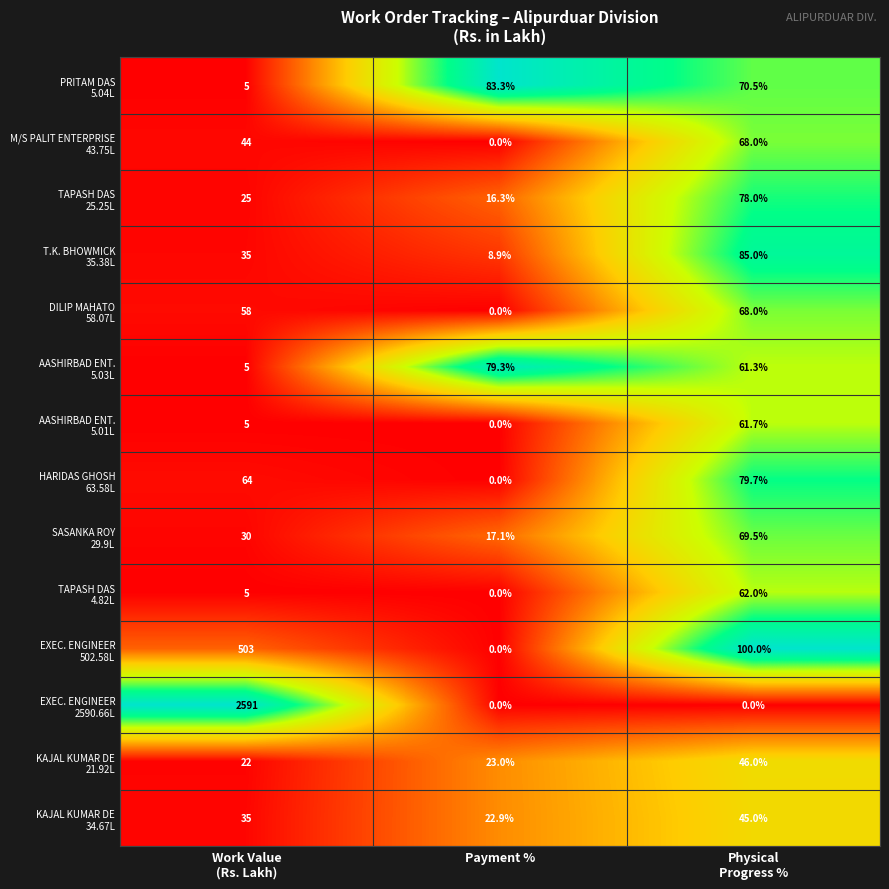

What is the difference between the highest and lowest values at Payment %?

83.3